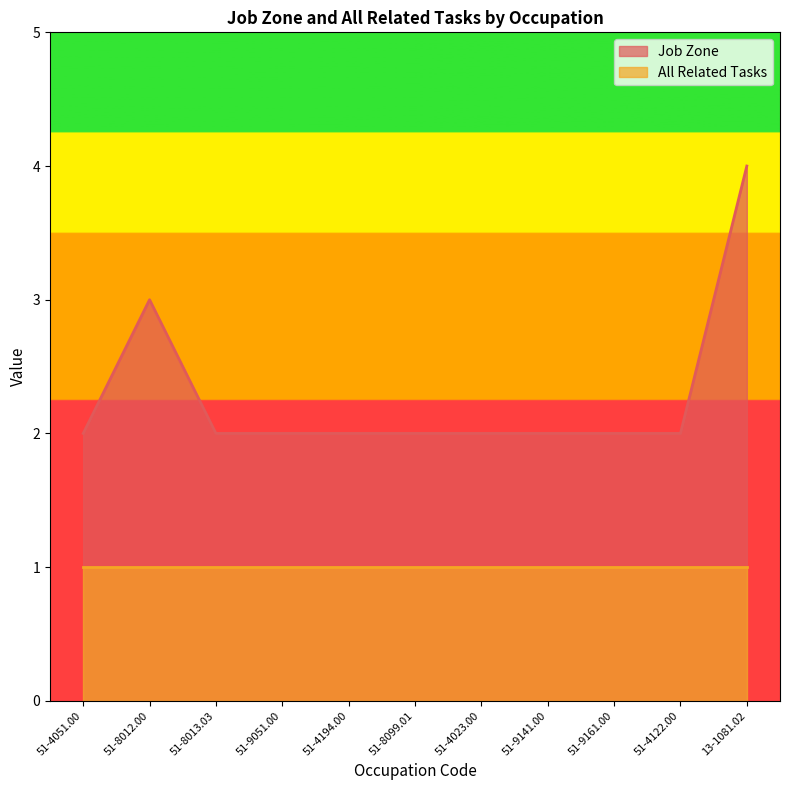

True or false: there are more than 2 points higher than both neighbors.

False